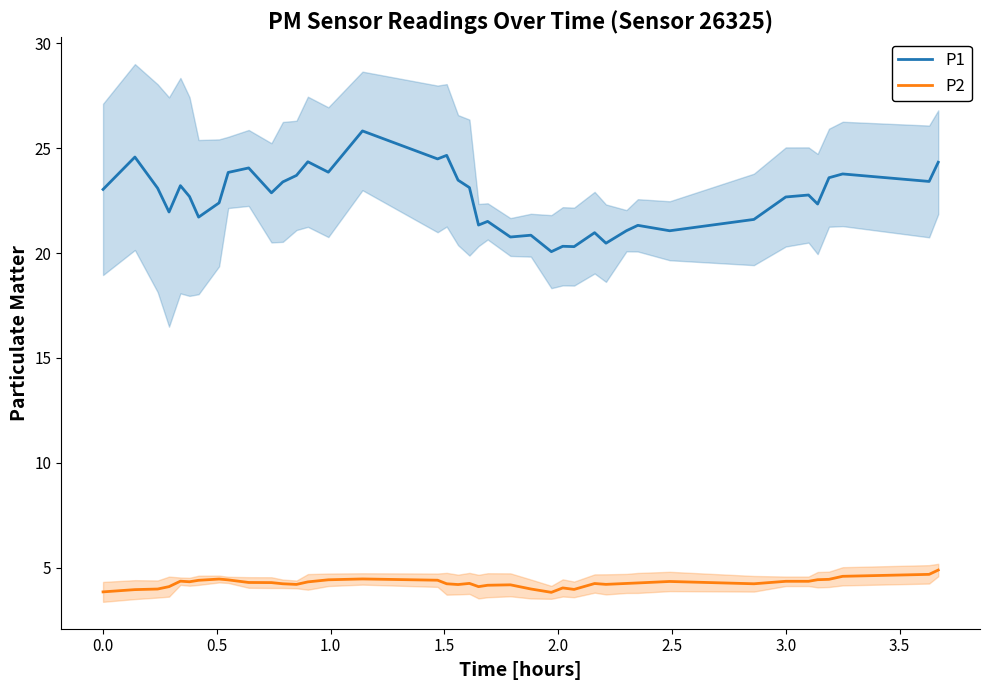

True or false: P2 and P1 intersect in this chart.

False